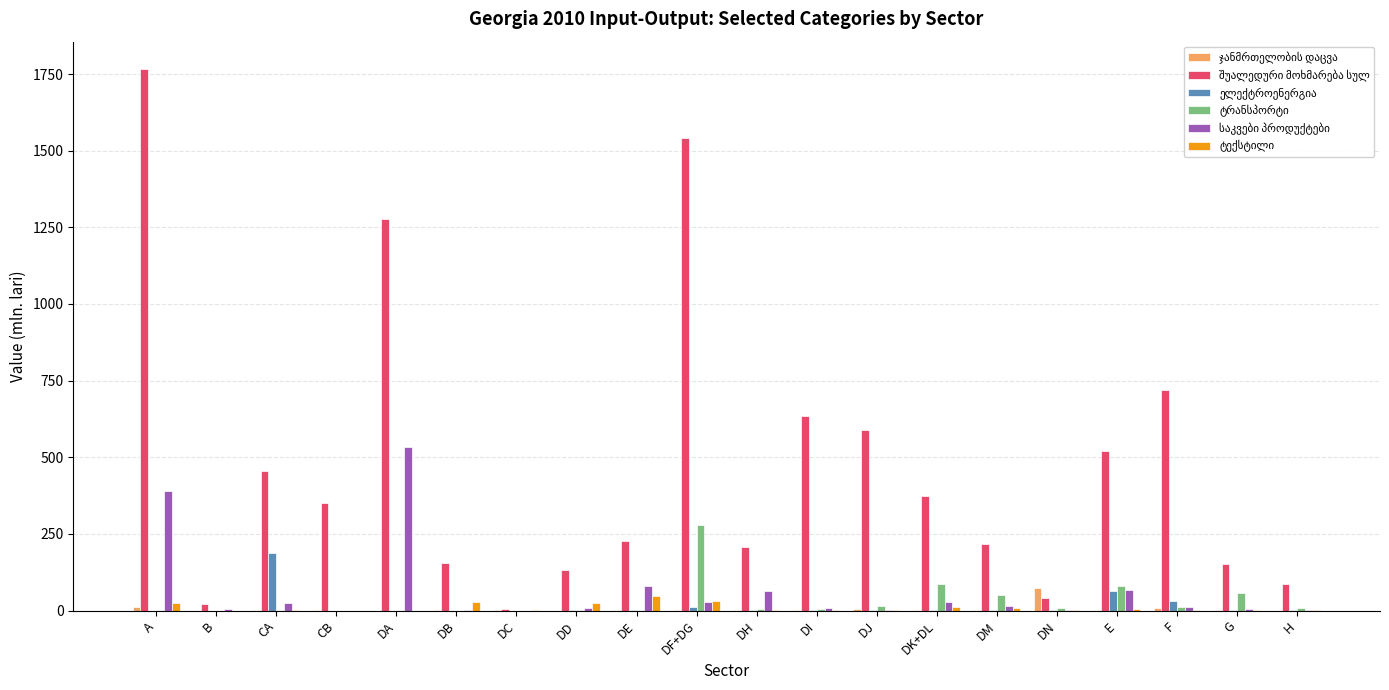

Which category has the highest value across all series?

A